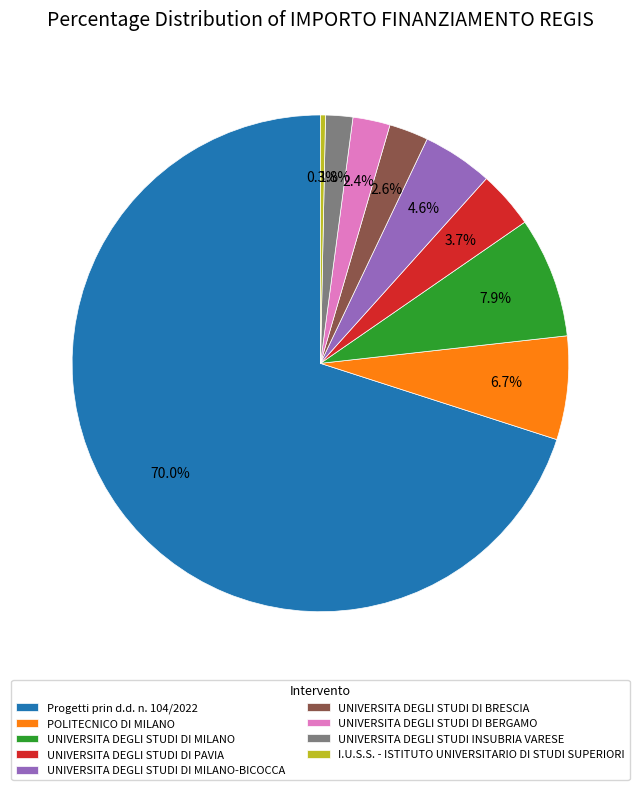

What percentage do I.U.S.S. - ISTITUTO UNIVERSITARIO DI STUDI SUPERIORI and UNIVERSITA DEGLI STUDI DI BRESCIA together represent?

2.9%